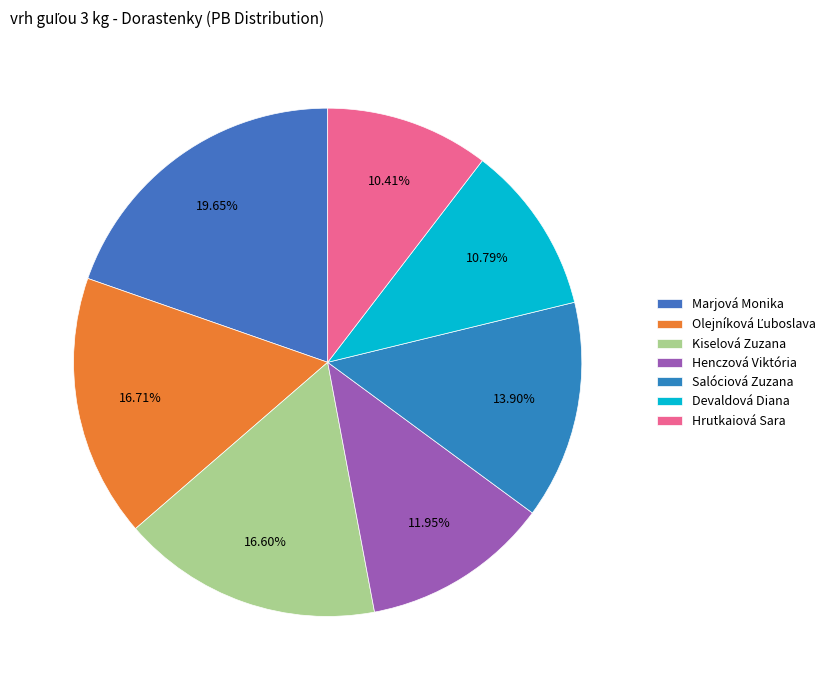

Which category has the biggest portion of the pie?

Marjová Monika